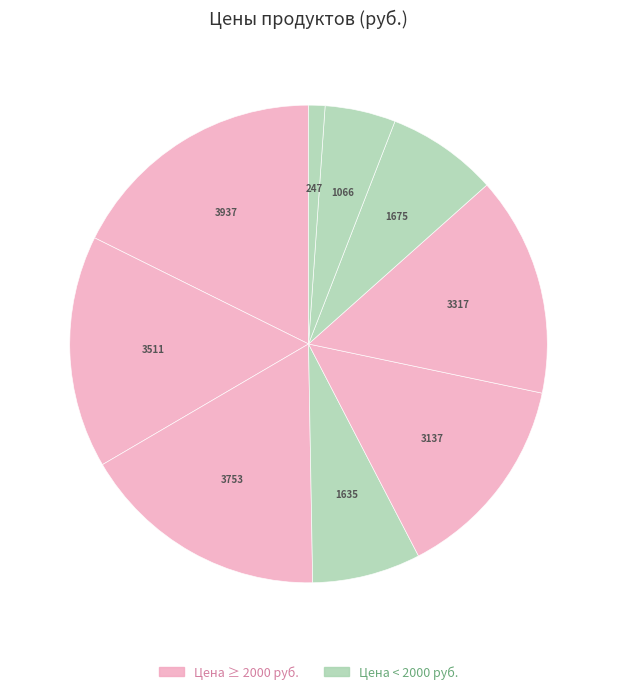

How many slices are in this pie chart?

9